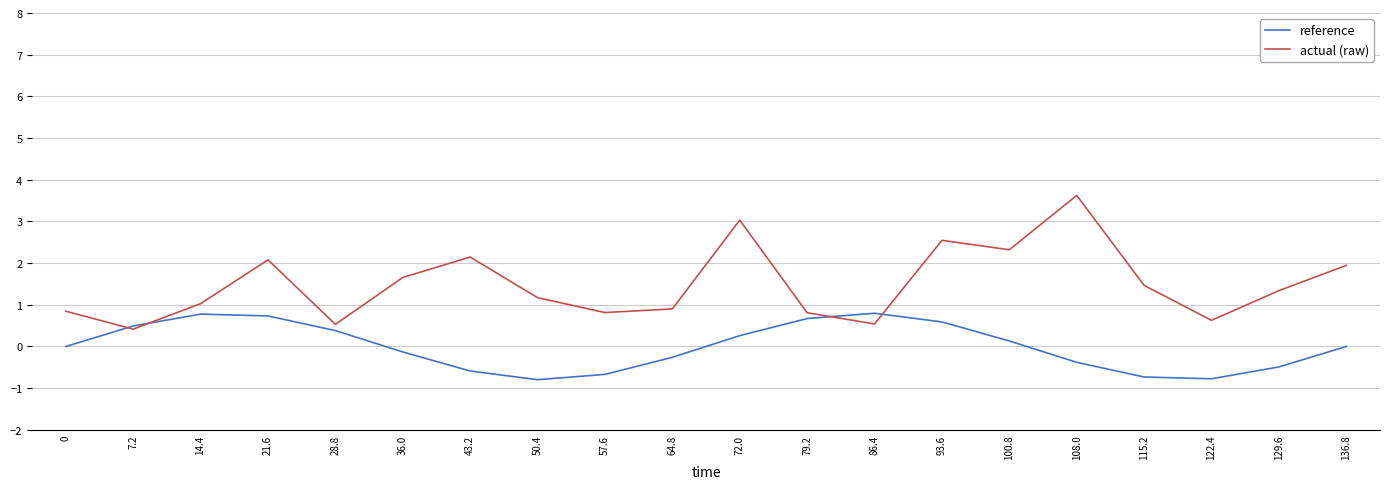

Is the value of reference at 0 greater than the value of actual (raw) at 129.6?

No